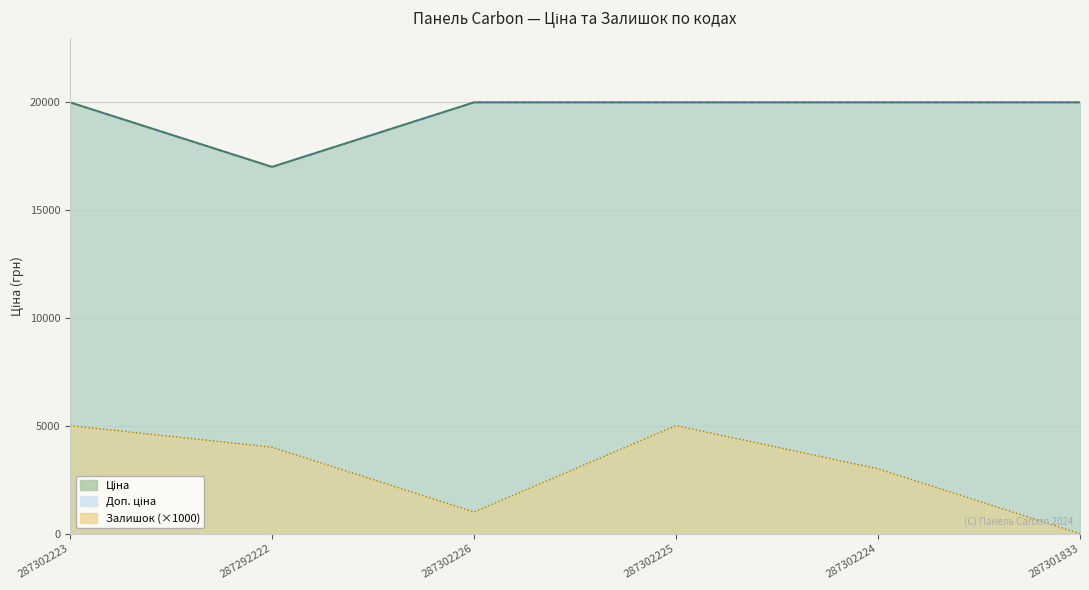

What is the difference between the maximum and second lowest values in the Залишок series?

4000.0